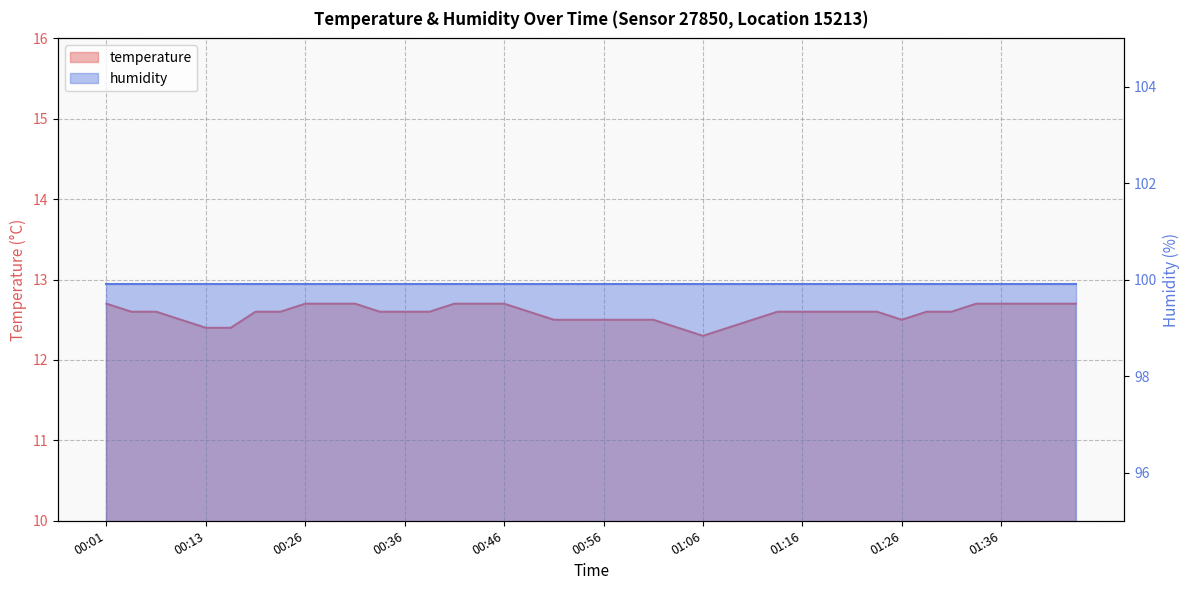

List the labels in order of value, smallest first.

01:06, 00:13, 00:16, 01:04, 01:09, 00:11, 00:51, 00:53, 00:56, 00:59, 01:01, 01:11, 01:26, 00:03, 00:08, 00:21, 00:23, 00:33, 00:36, 00:38, 00:48, 01:14, 01:16, 01:19, 01:21, 01:24, 01:29, 01:31, 00:01, 00:26, 00:28, 00:31, 00:41, 00:43, 00:46, 01:34, 01:36, 01:39, 01:41, 01:44